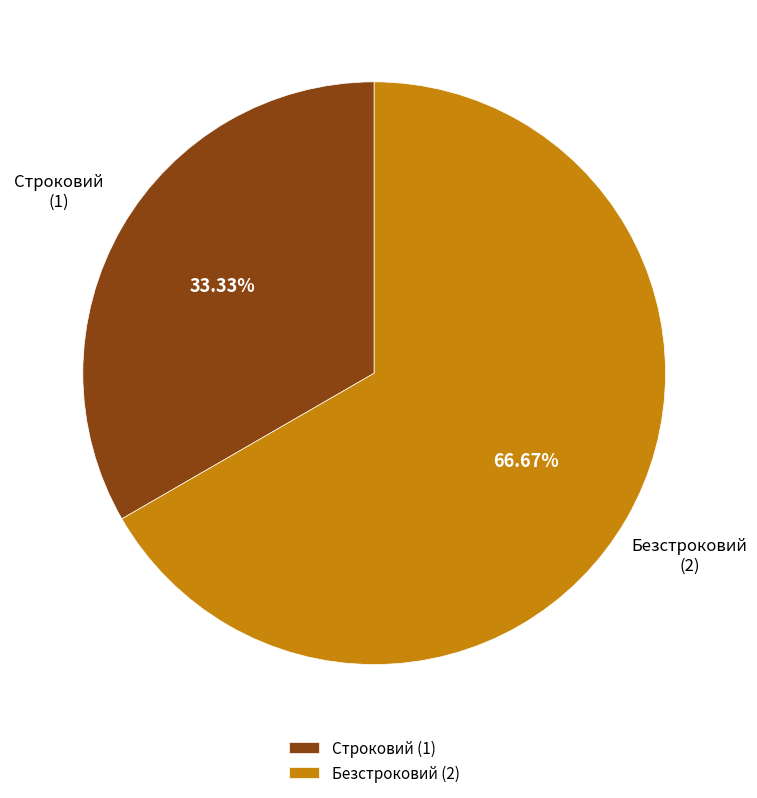

The Строковий slice represents 33% of the pie. True or false?

True